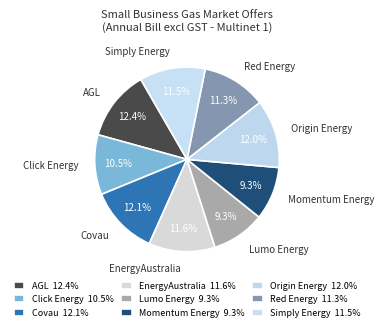

Does any single category account for the majority?

No